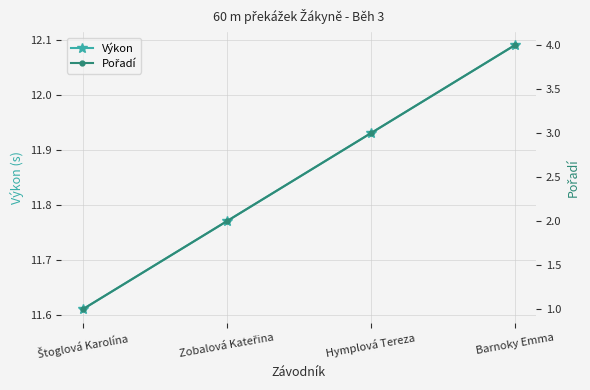

Reading right to left, what are all the values shown in this chart?

Výkon: Barnoky Emma=12.1	Hymplová Tereza=11.9	Zobalová Kateřina=11.8	Štoglová Karolína=11.6
Pořadí: Barnoky Emma=4.0	Hymplová Tereza=3.0	Zobalová Kateřina=2.0	Štoglová Karolína=1.0